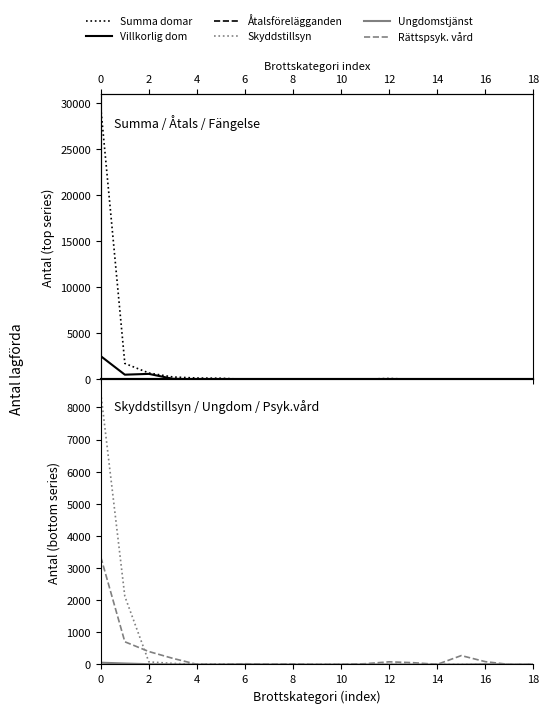

What is the total value across all series at 10?

140